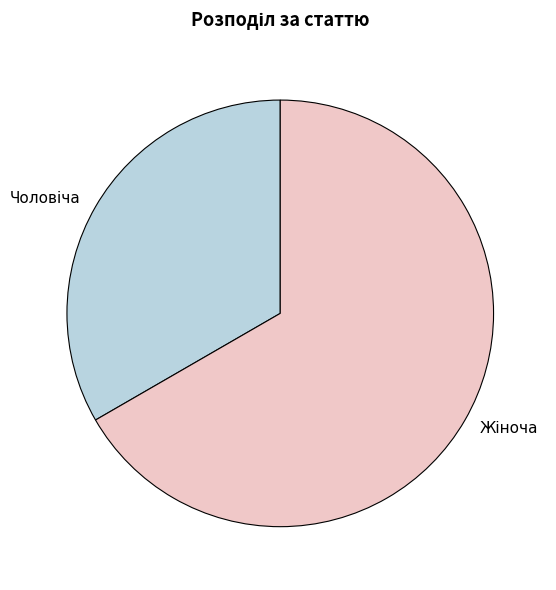

Does any single category account for the majority?

Yes